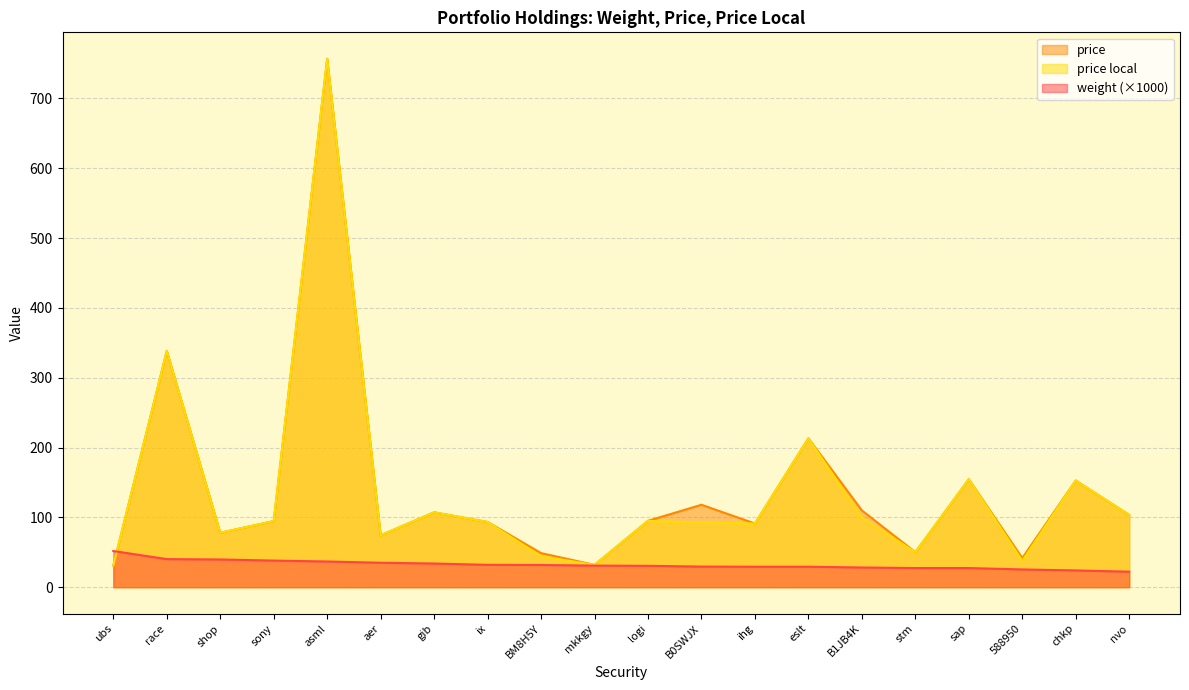

At how many categories does at least one series exceed 168?

3